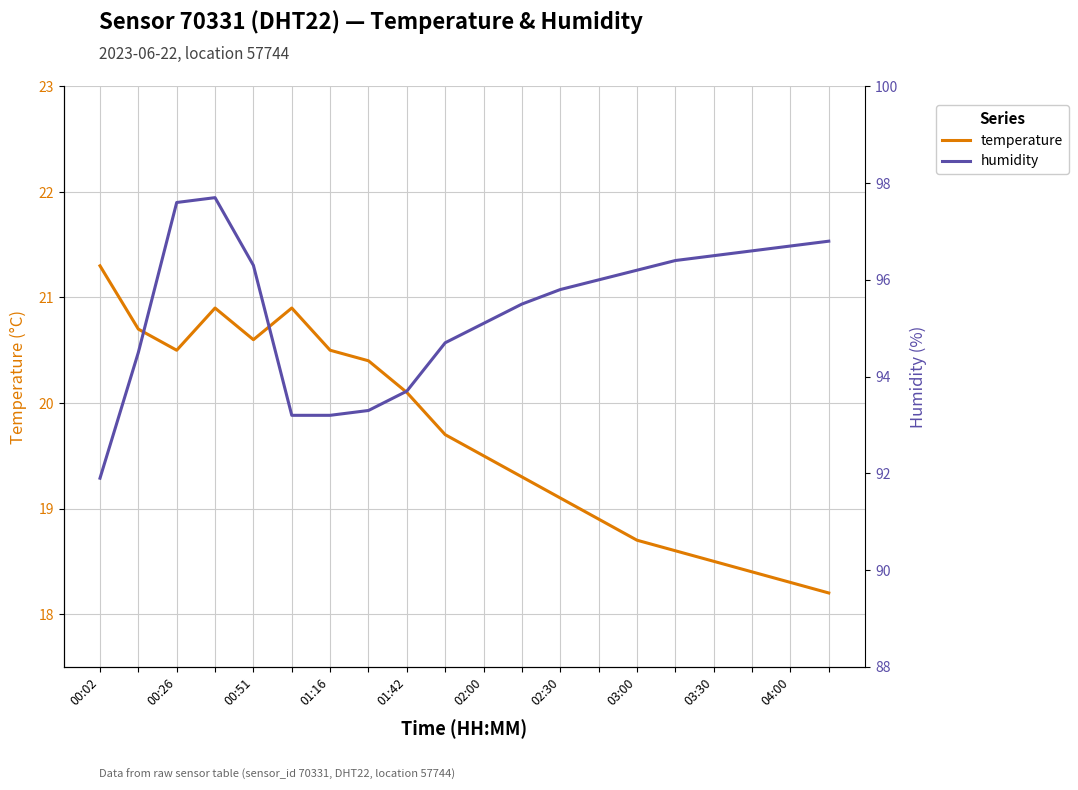

How many lines are shown in the chart?

2